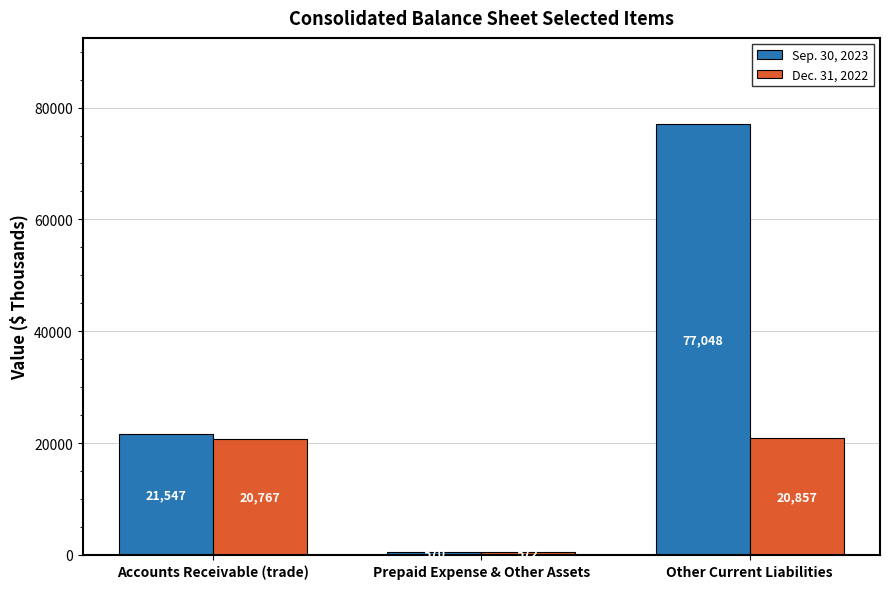

At how many categories does at least one series exceed 34474?

1